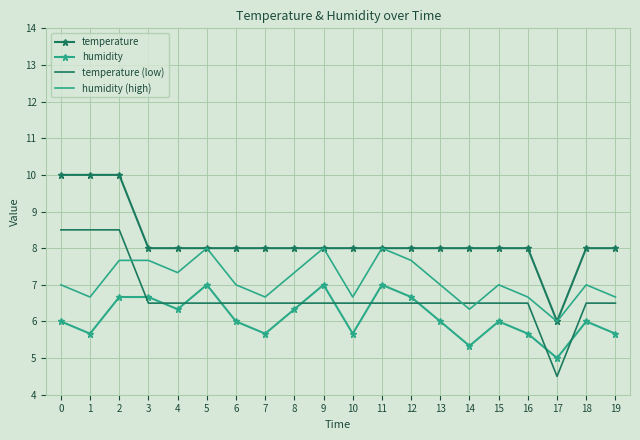

At 12, list the series in order from smallest to largest.

temperature (low), humidity, humidity (high), temperature